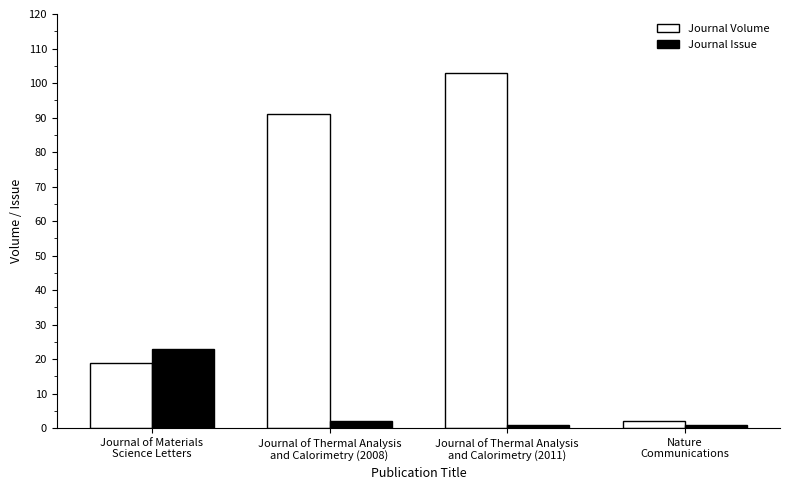

What are all the series names shown in the legend?

Journal Volume, Journal Issue